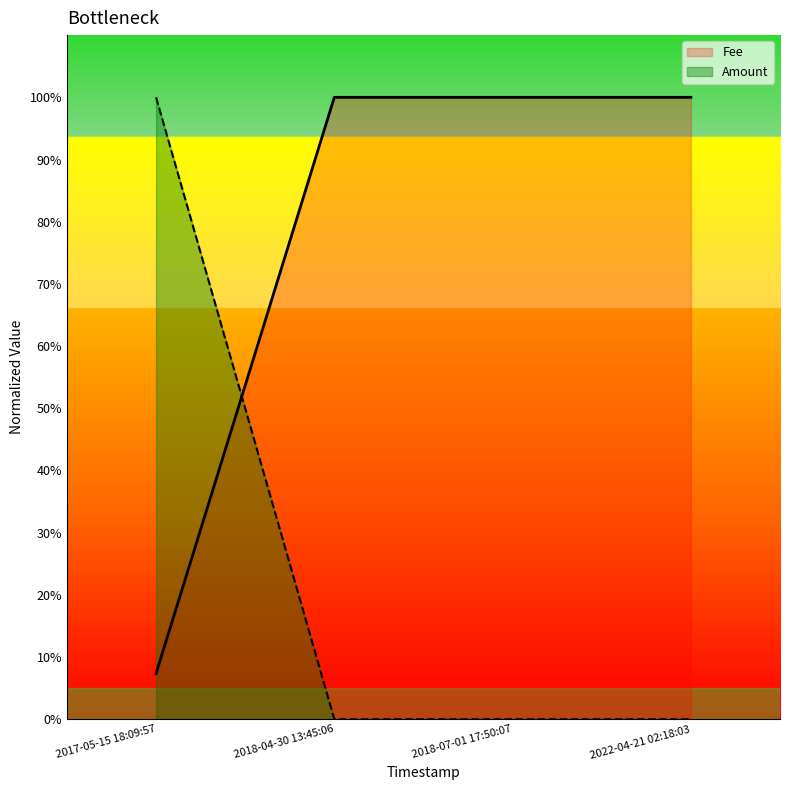

Rank the categories by Fee value from highest to lowest.

2018-04-30 13:45:06, 2018-07-01 17:50:07, 2022-04-21 02:18:03, 2017-05-15 18:09:57